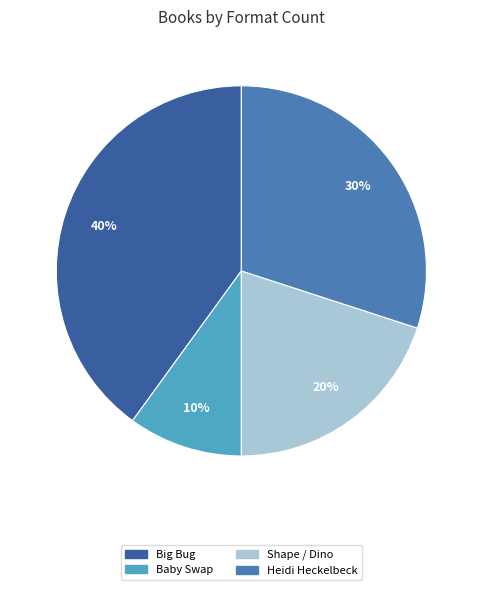

Is there any slice that represents more than half of the pie?

No